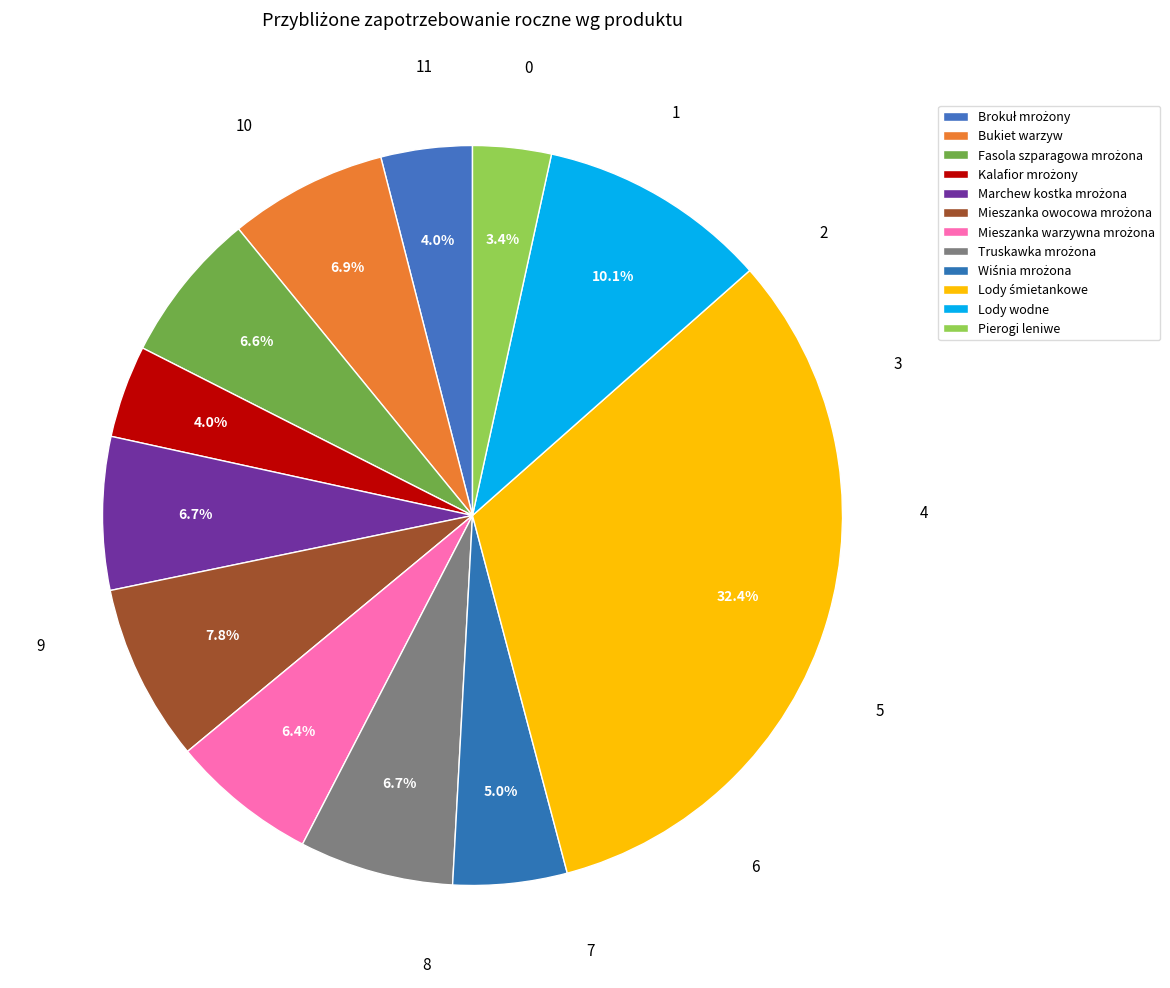

Count the number of slices in the pie.

12